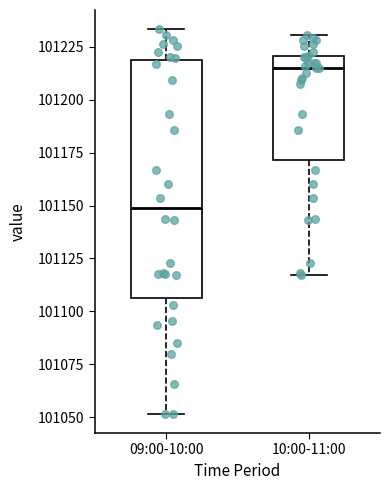

Where does the lower whisker of the box for 09:00-10:00 end on the y-axis? The values are not printed on the chart, so give them approximately, as read against the axis.

101050